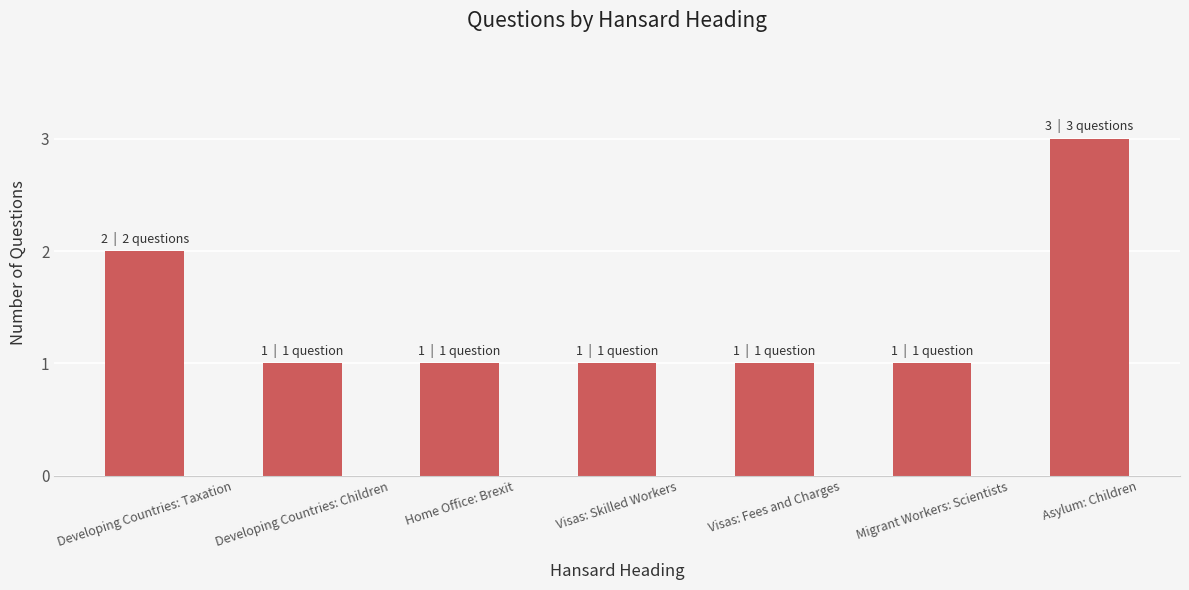

Reading left to right, extract all data points from this chart.

2	1	1	1	1	1	3